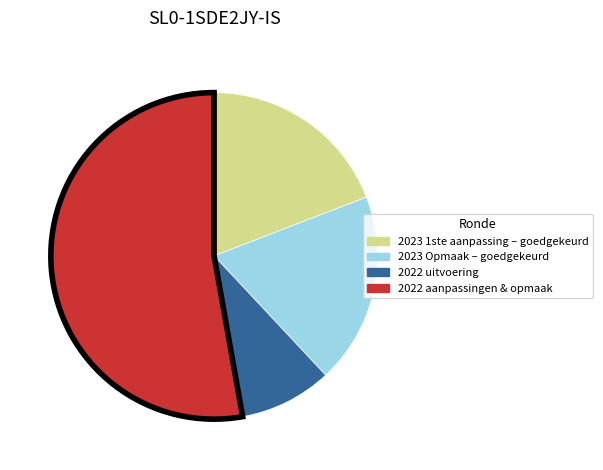

True or false: 2022 aanpassingen & opmaak accounts for 43% of the total.

False